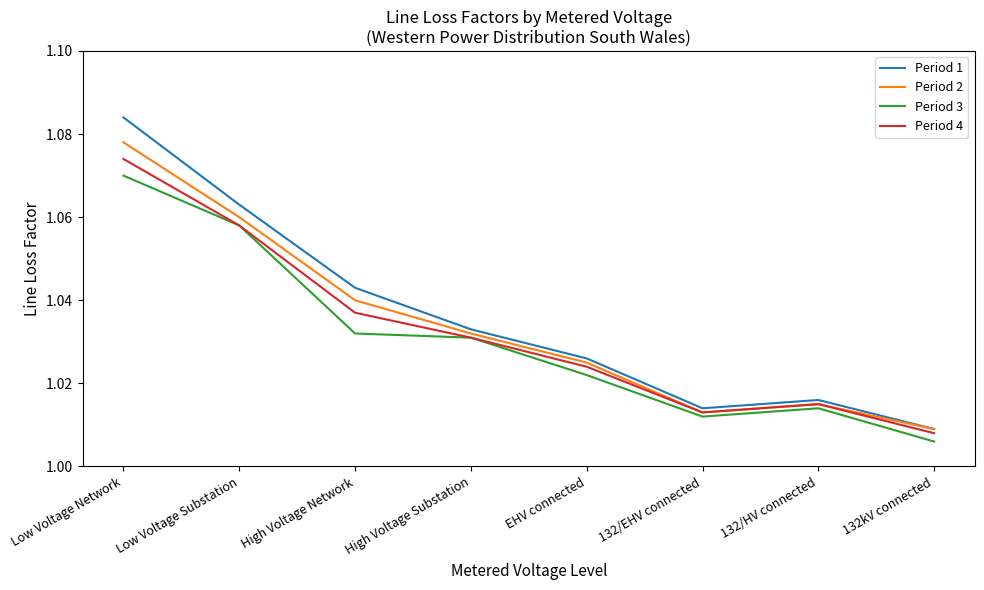

True or false: Period 1 and Period 3 intersect in this chart.

False